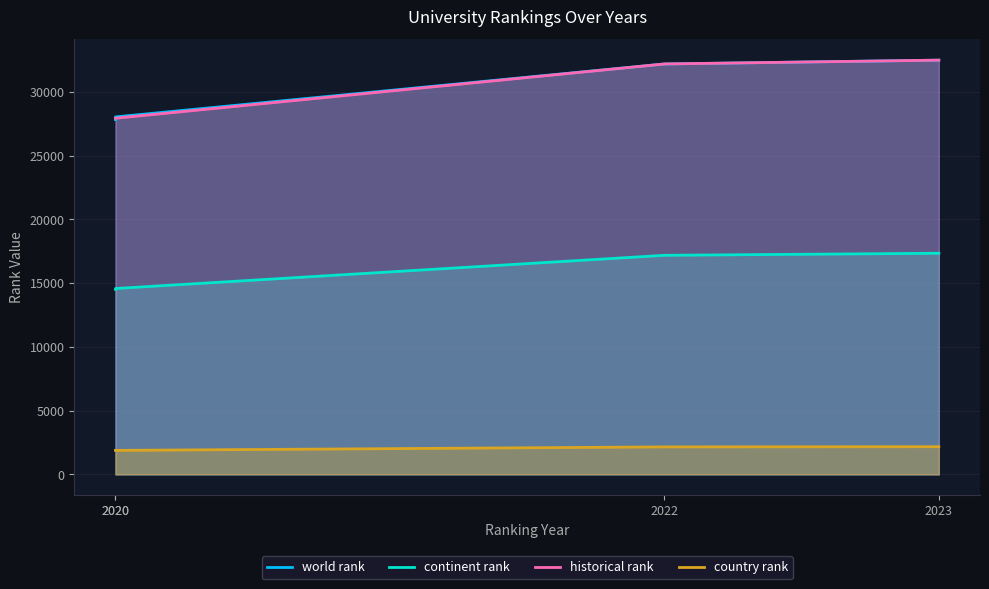

What are all the series names shown in the legend?

world rank, continent rank, historical rank, country rank